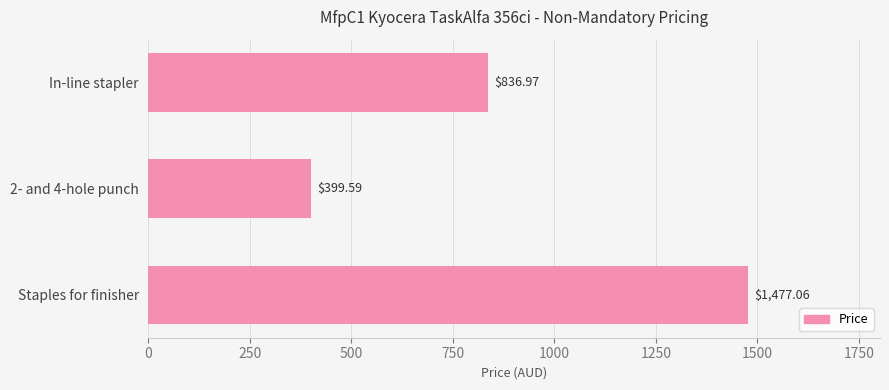

What is the greatest value displayed?

1477.1